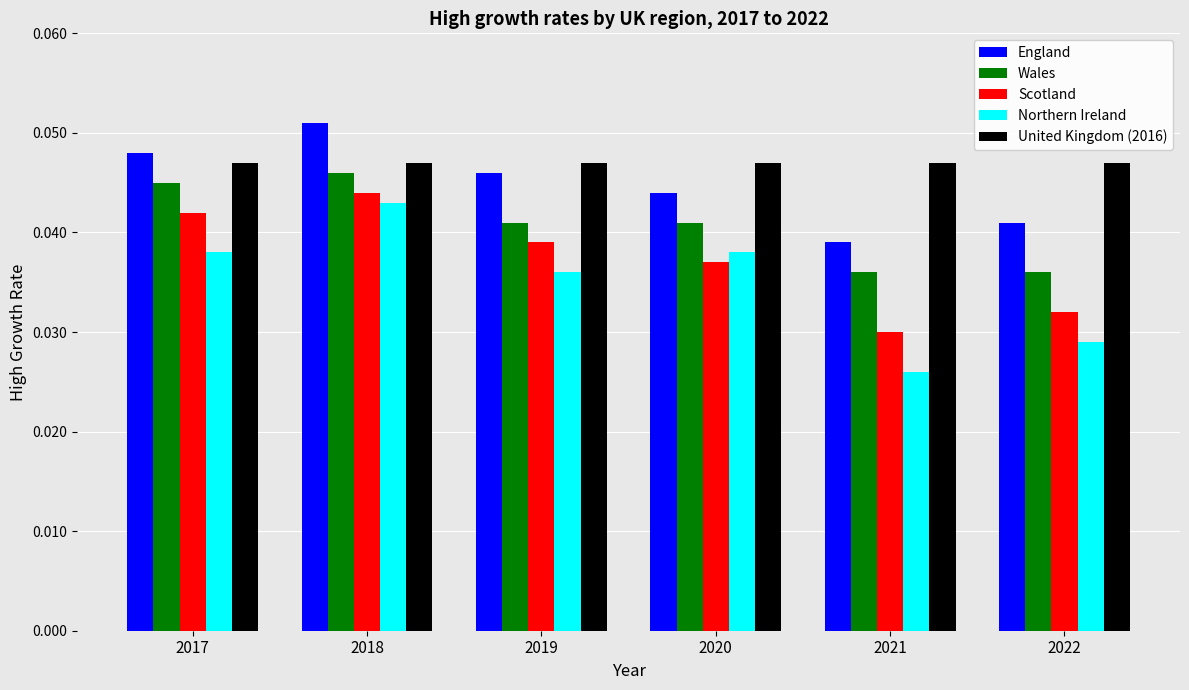

What is the total value across all series at 2017?

0.2